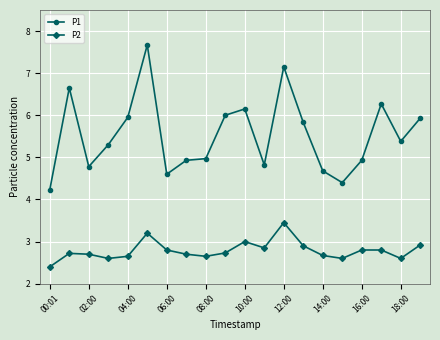

Which series has the largest total across all categories?

P1